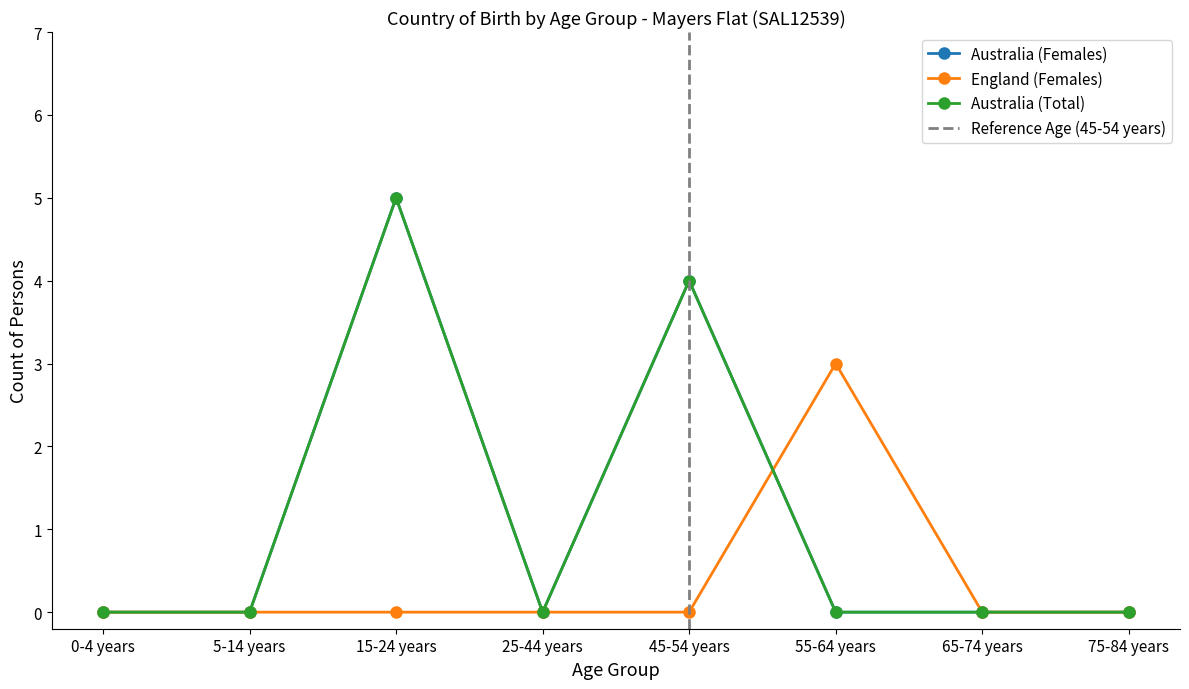

What is the label of the 5th point from the left?

45-54 years